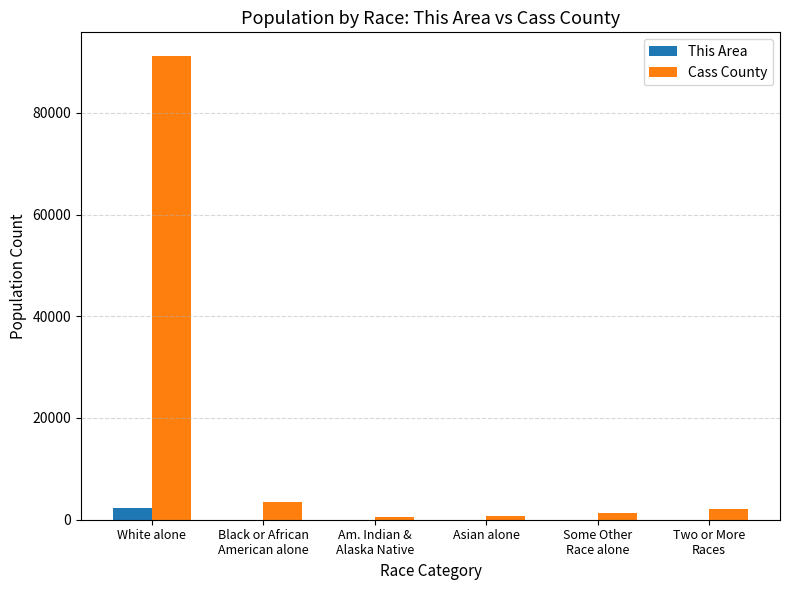

At which label does This Area reach its peak?

White alone